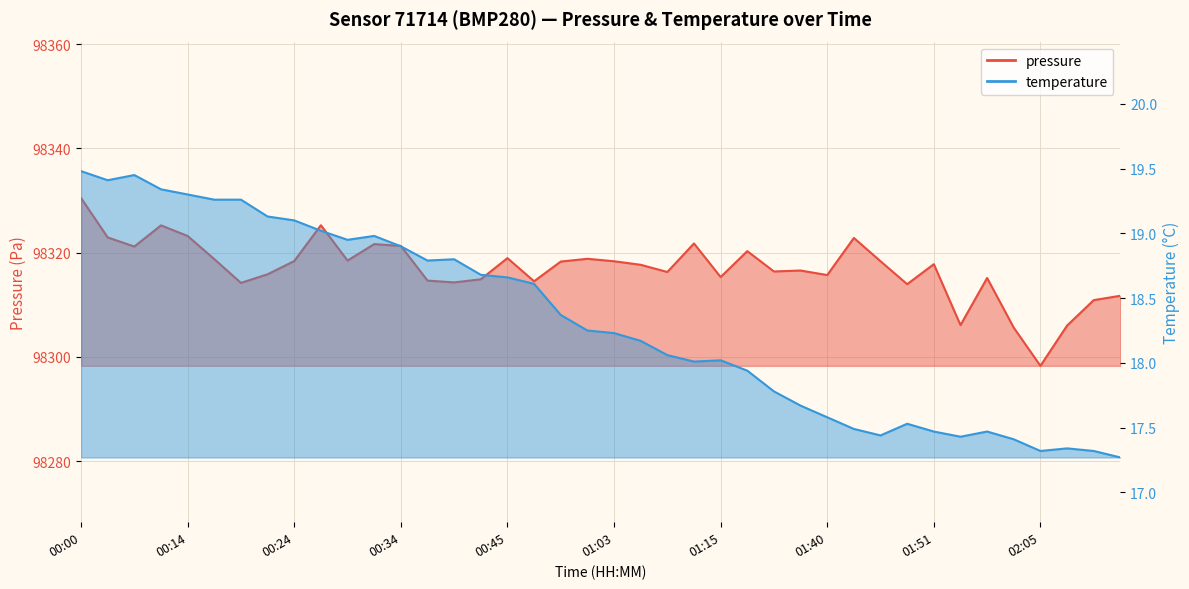

What position from the right is 01:32?

13